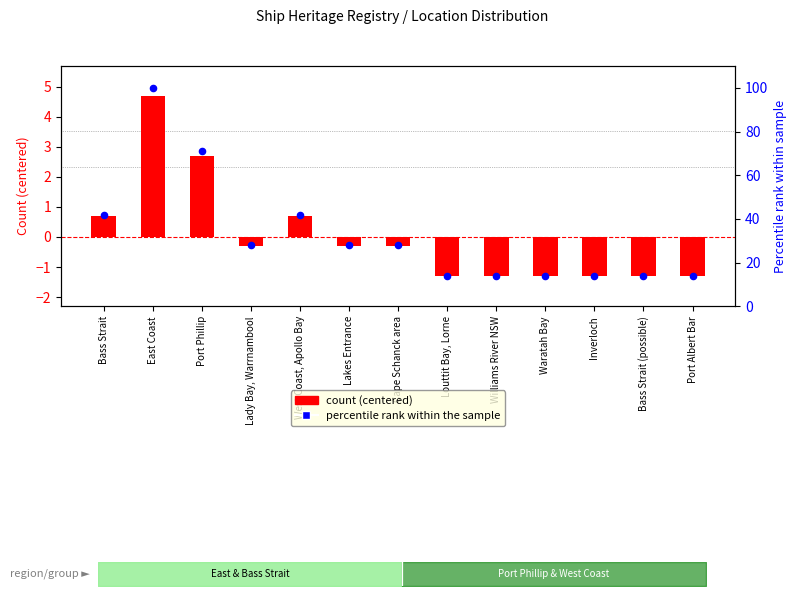

At how many categories does at least one series exceed 57?

2